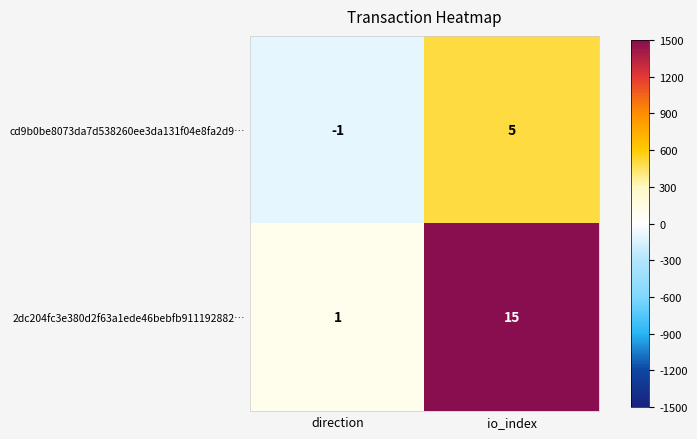

How many values in cd9b0be8073da7d538260ee3da131f04e8fa2d9… are above zero?

1